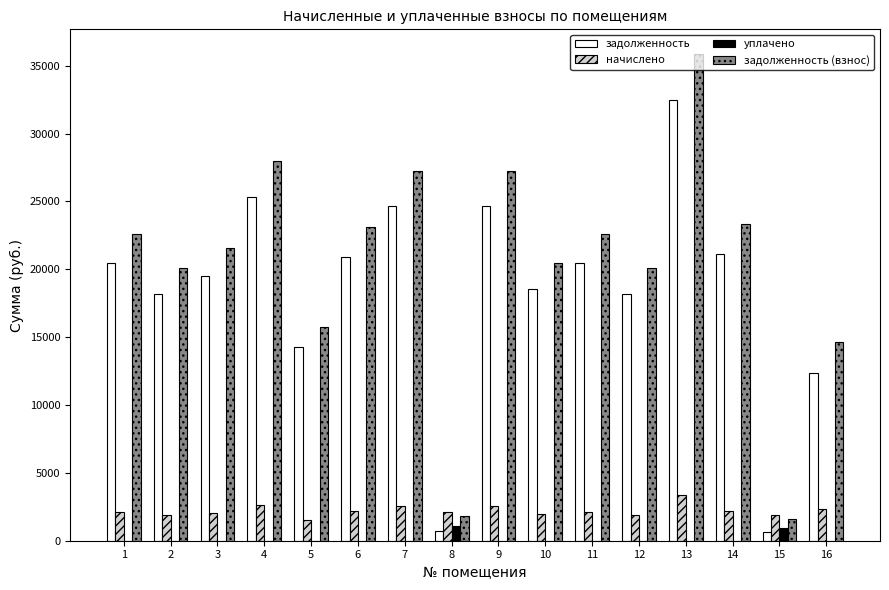

The задолженность (взнос) series shows 21531.6 at 3. True or false?

True